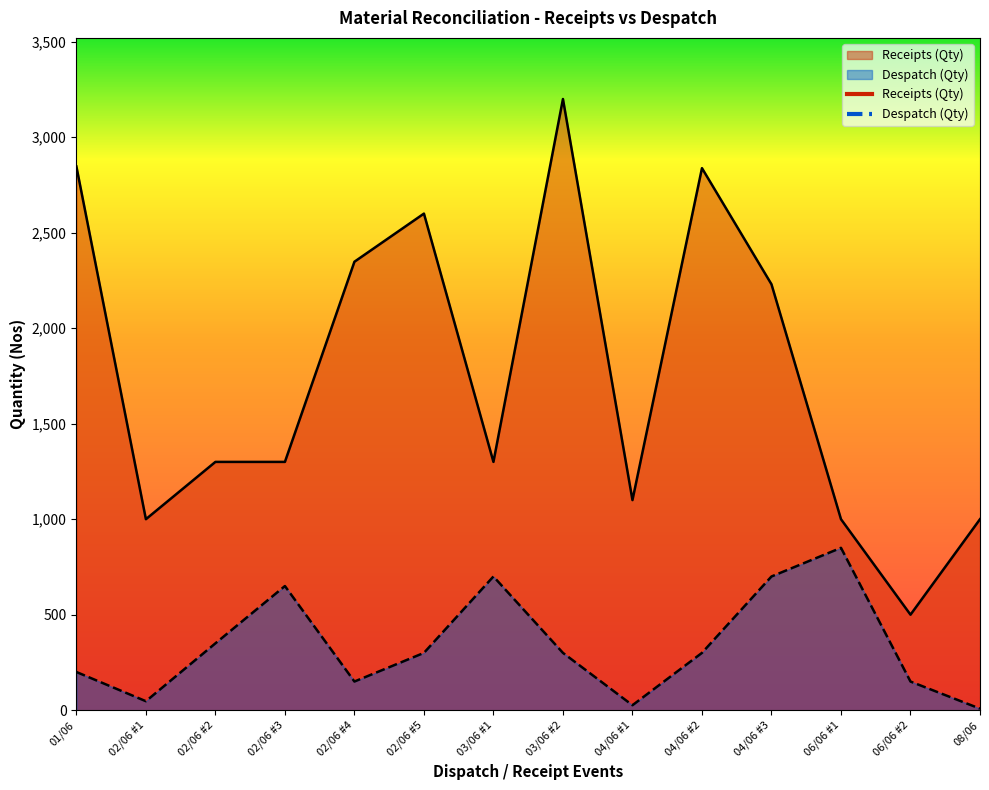

What is the average value of the Despatch (Qty) series?

338